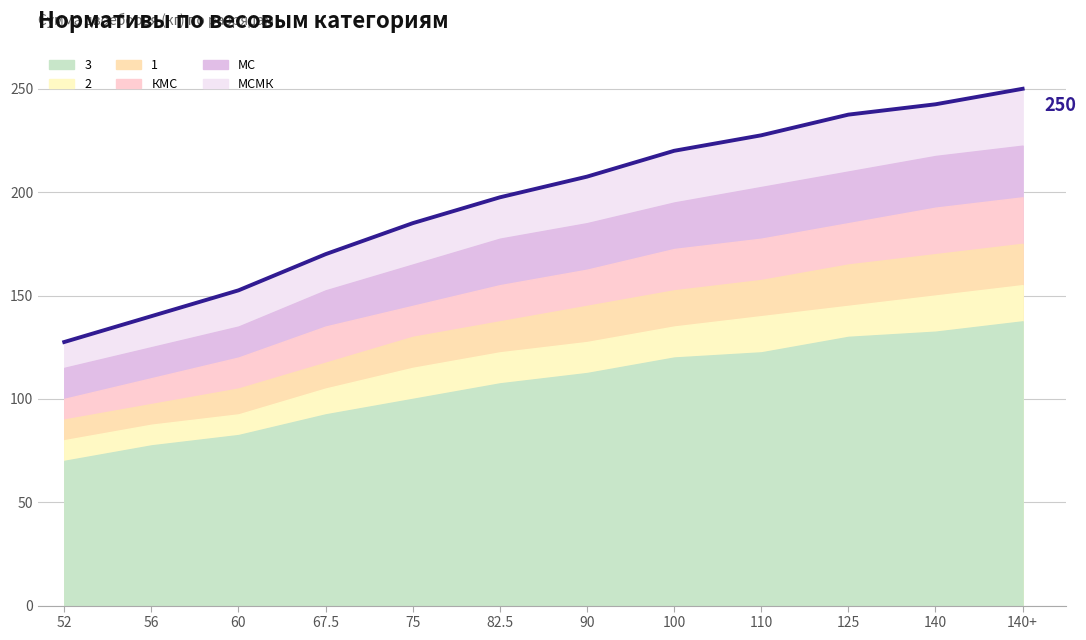

What is the sum of all 2 values?

1455.0